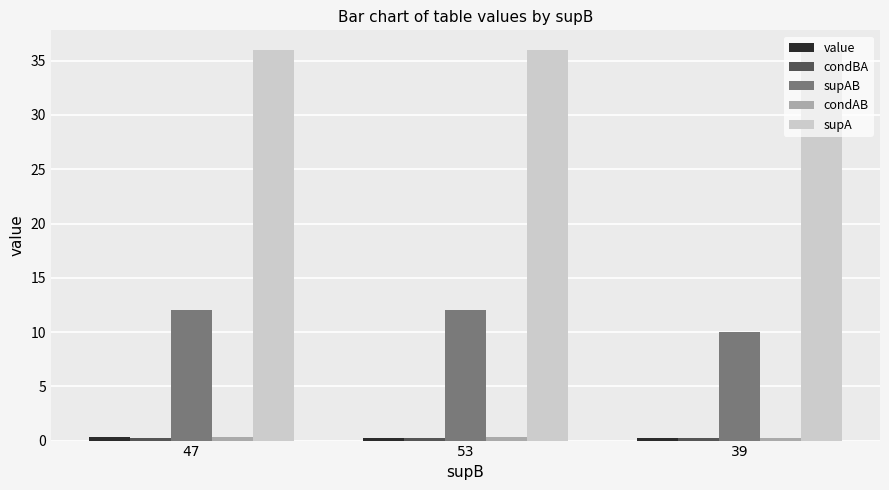

The supAB series shows 14.1 at 39. True or false?

False